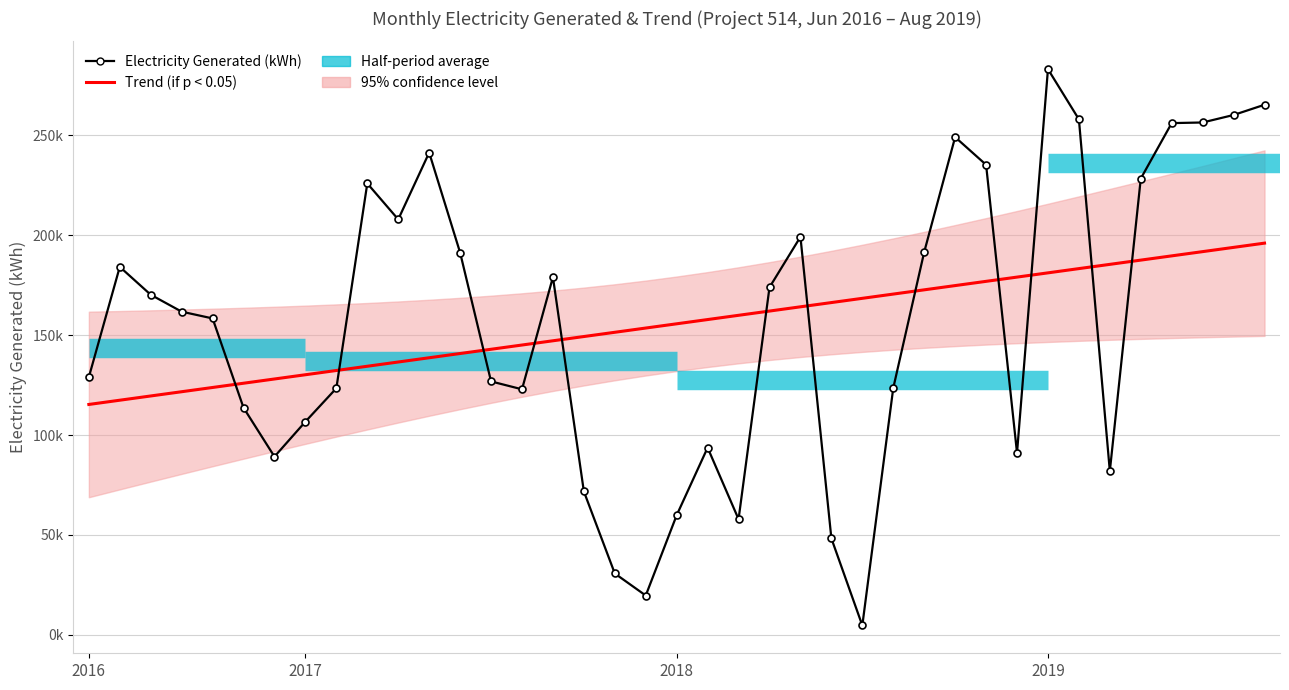

What is the difference between the Trend (if p < 0.05) values at 16 and 5?

23359.1